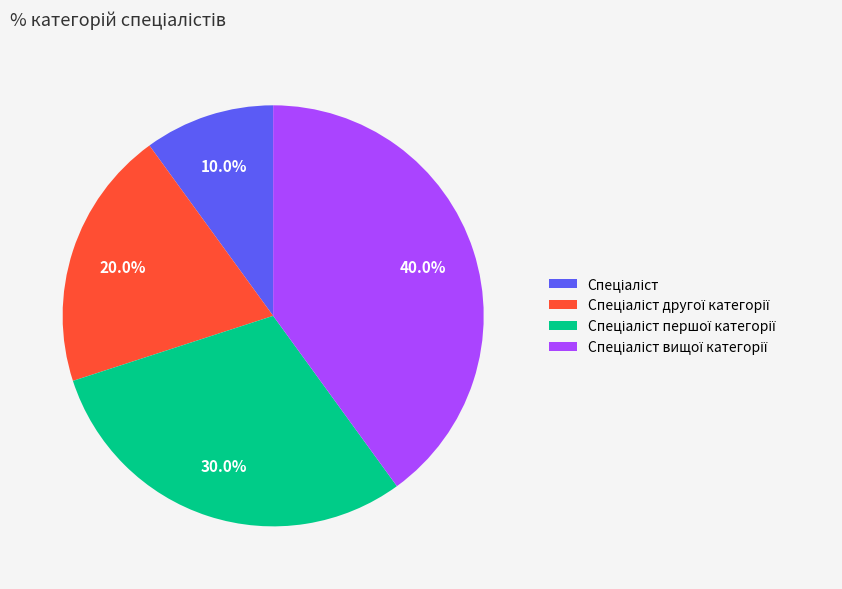

Is there a majority slice in this chart?

No